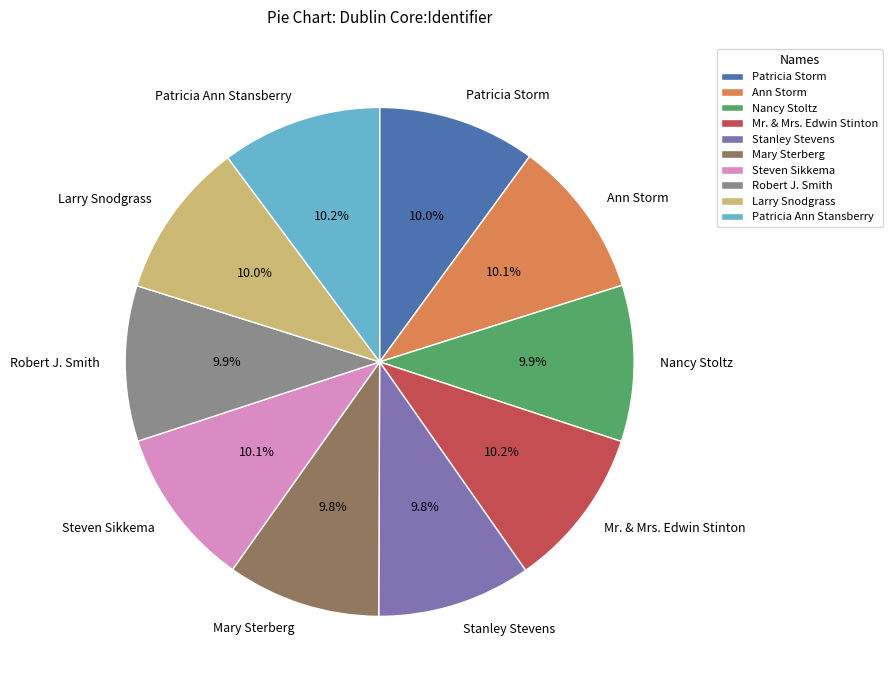

Does Nancy Stoltz account for over 50% of the chart?

No